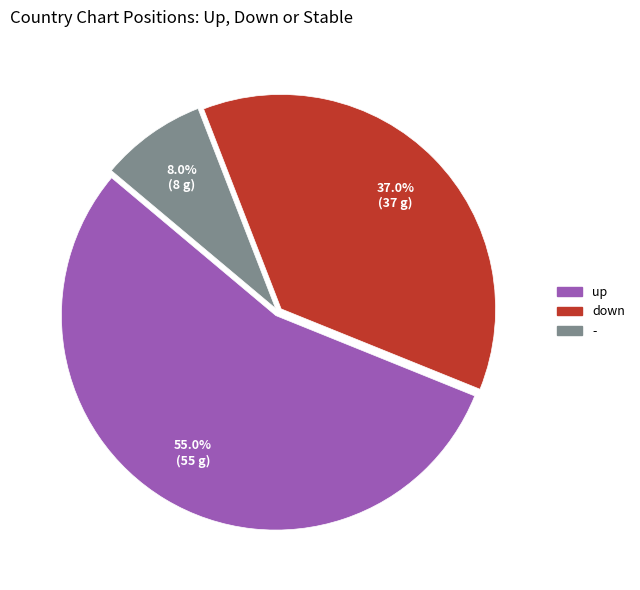

Rank the categories by value from highest to lowest.

up, down, -